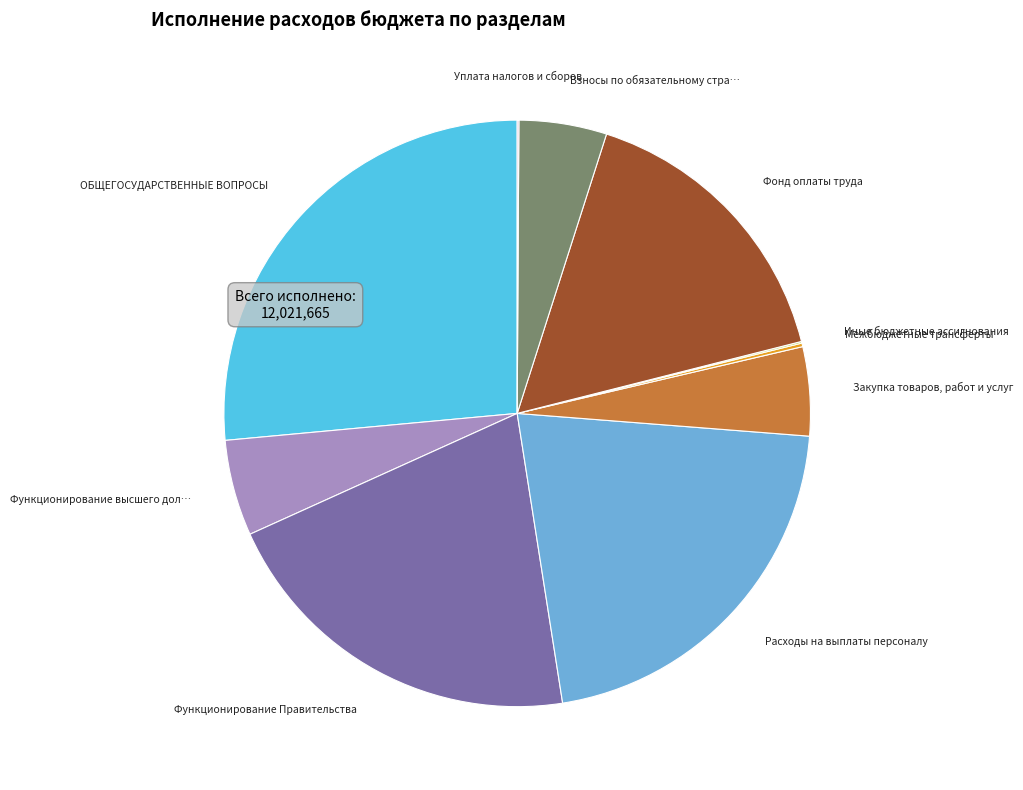

Is there any slice that represents more than half of the pie?

No